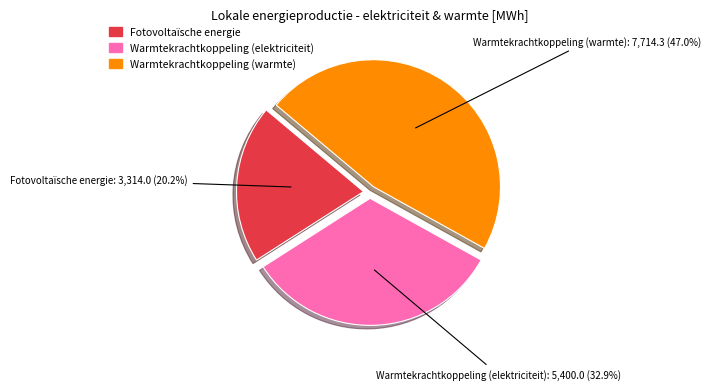

Is there any slice that represents more than half of the pie?

No